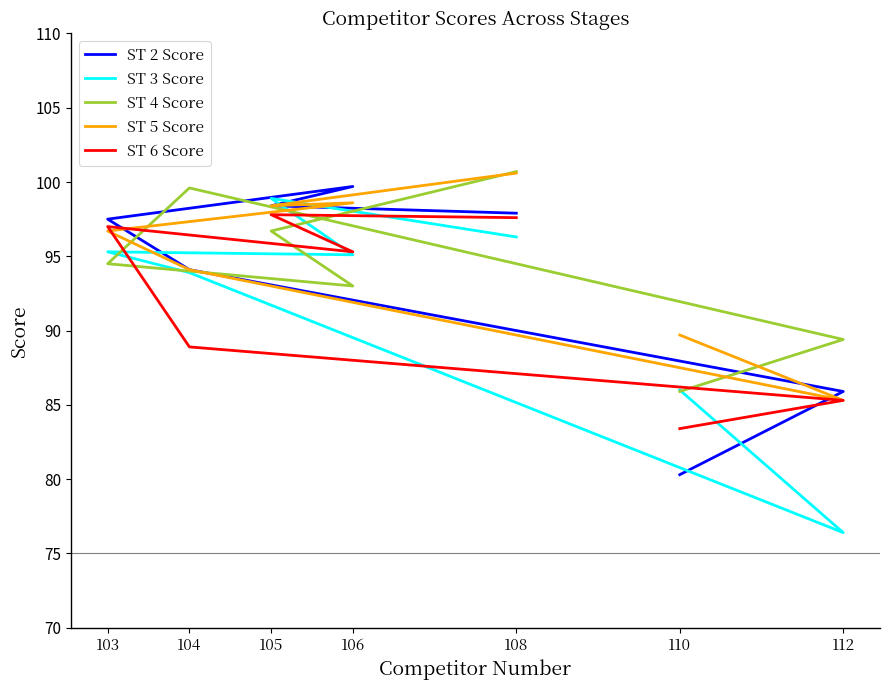

At which label does ST 2 Score reach its peak?

106